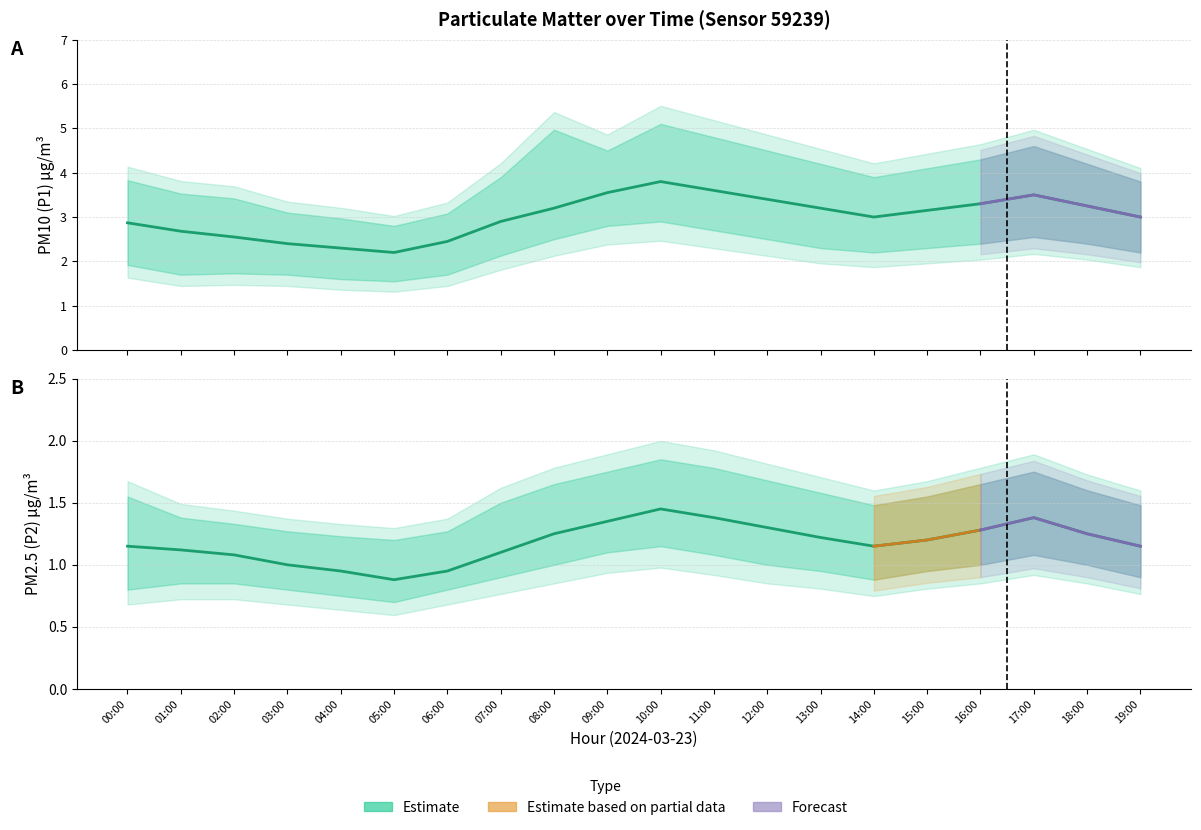

How many values in the P1 Estimate series exceed 3?

10